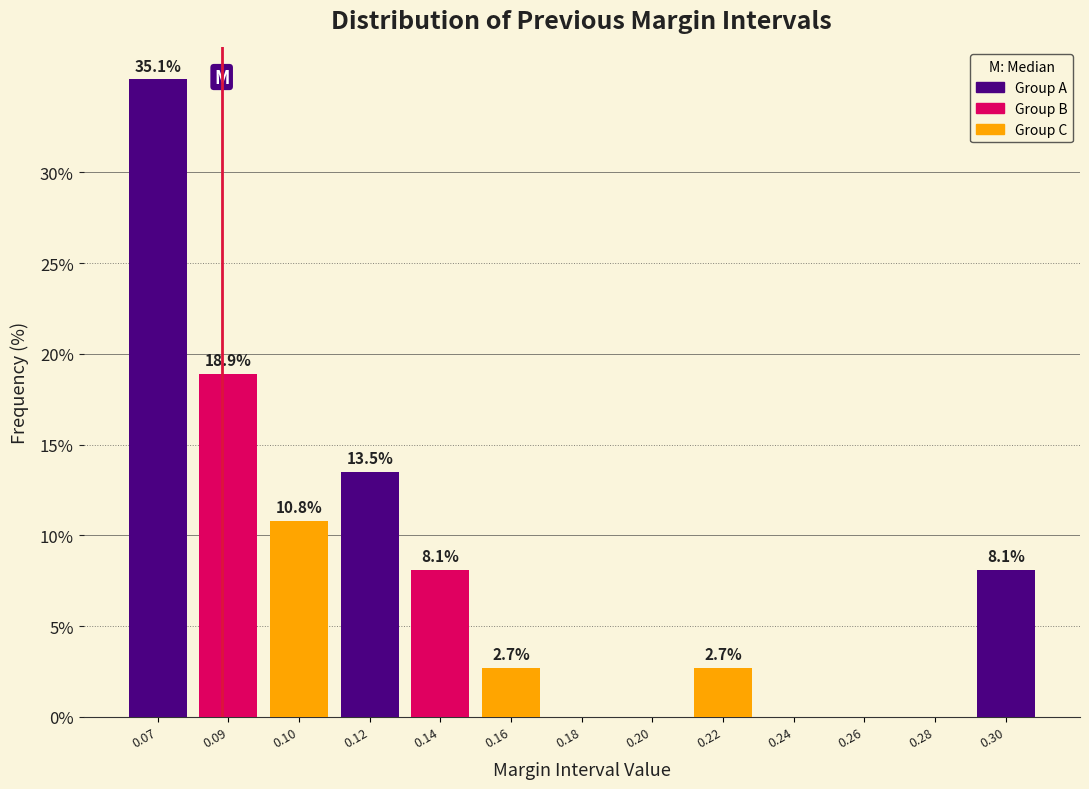

Reading right to left, extract all data points from this chart.

0.30=8.1	0.28=0.0	0.26=0.0	0.24=0.0	0.22=2.7	0.20=0.0	0.18=0.0	0.16=2.7	0.14=8.1	0.12=13.5	0.10=10.8	0.09=18.9	0.07=35.1